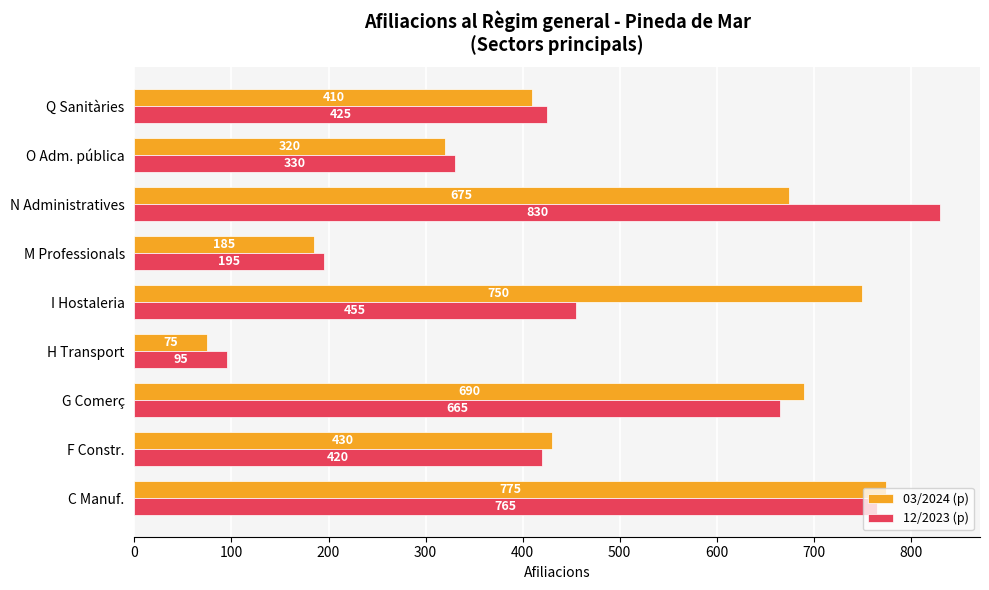

Is it true that 03/2024 (p) equals 54 at M Professionals?

False